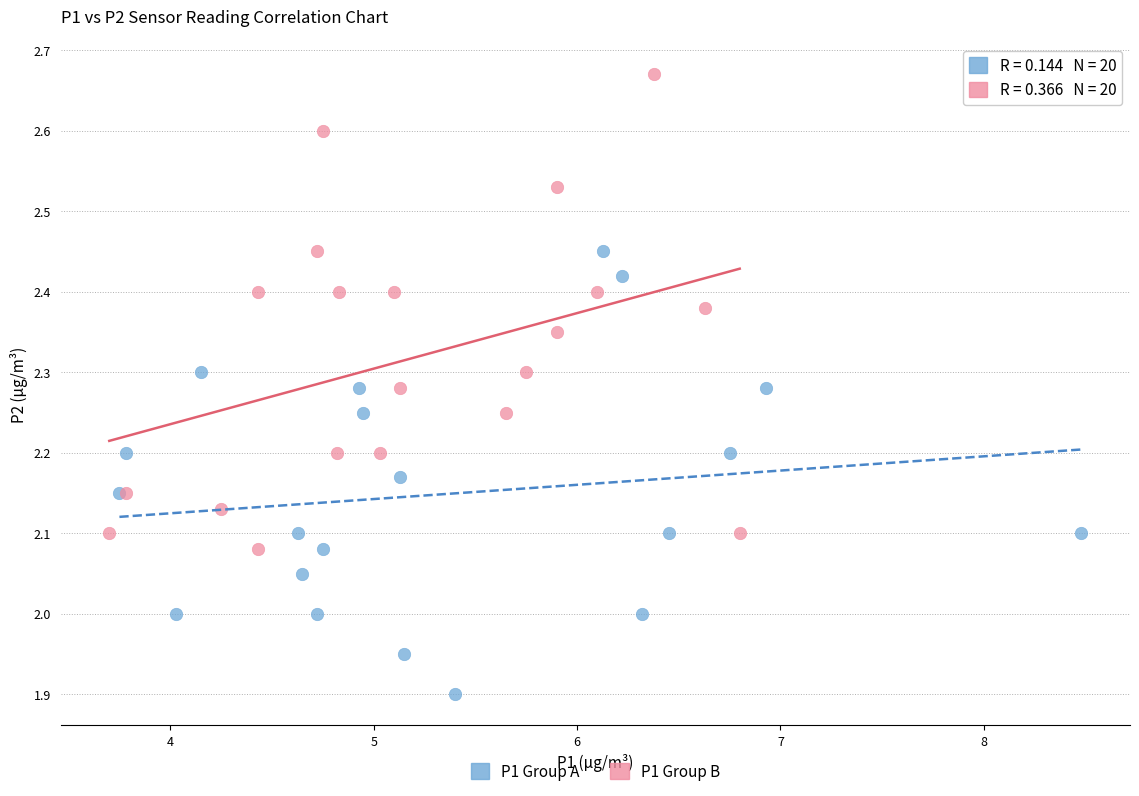

Which series reaches the minimum Y coordinate?

P1 Group A